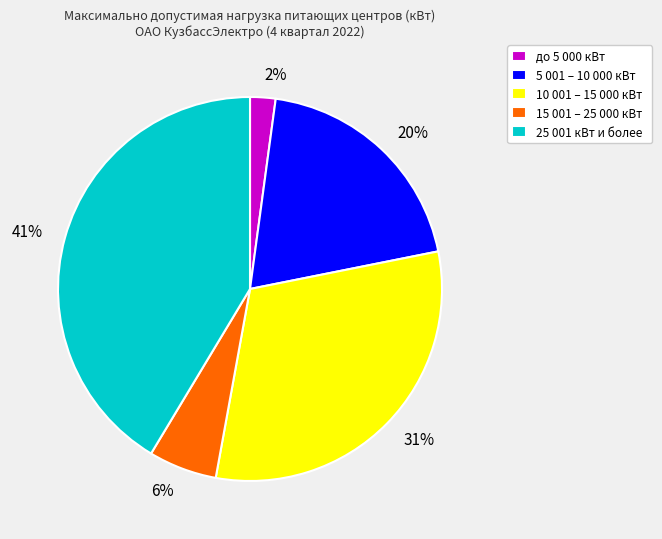

Does any single category account for the majority?

No